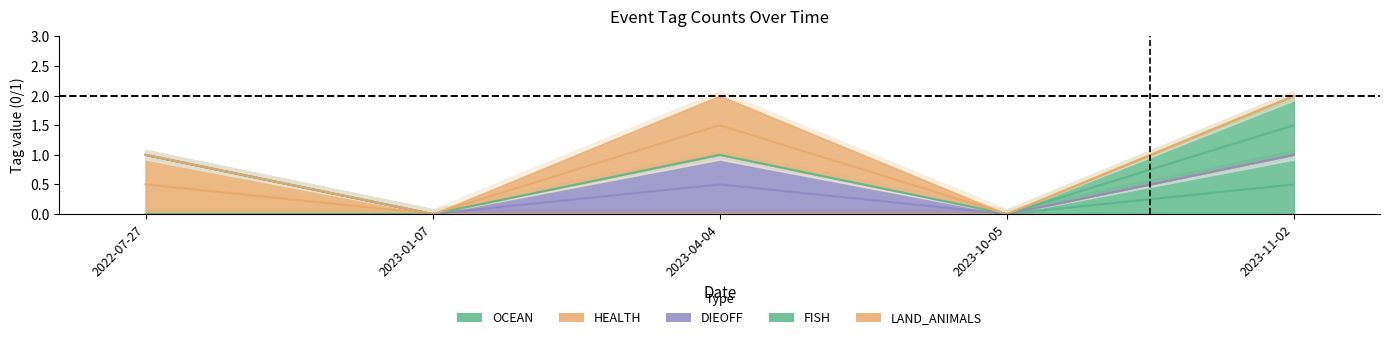

True or false: HEALTH and OCEAN intersect in this chart.

False